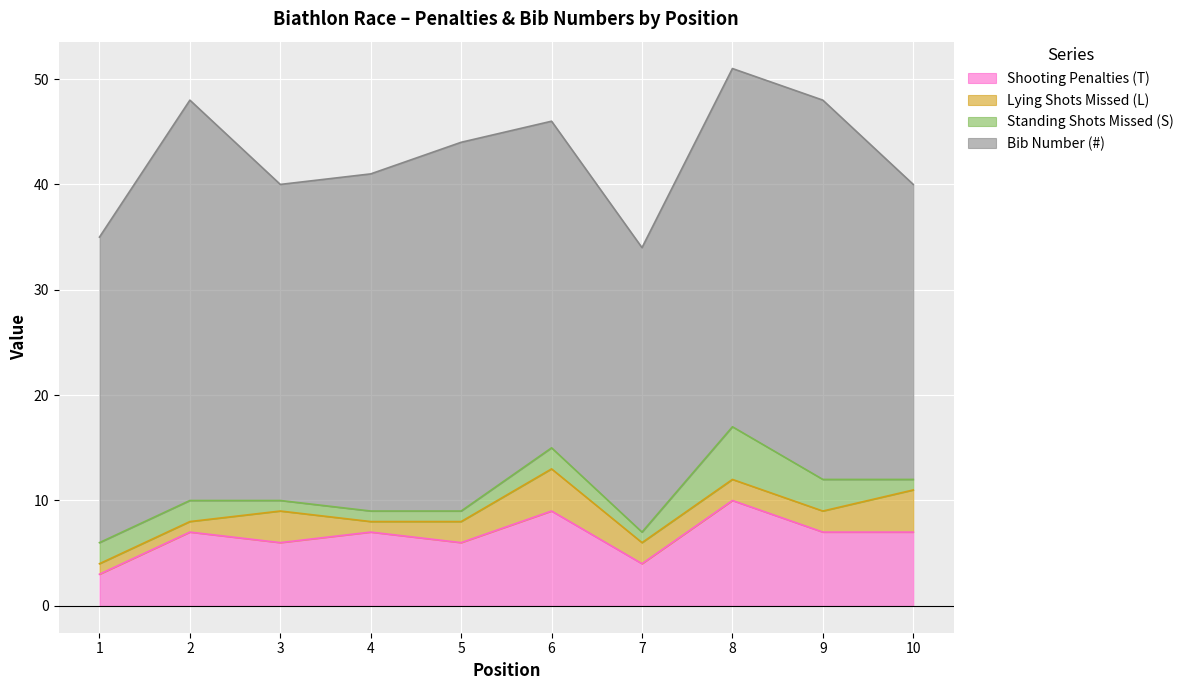

Reading left to right, list all the values displayed in this chart.

Shooting Penalties (T): 1=3	2=7	3=6	4=7	5=6	6=9	7=4	8=10	9=7	10=7
Lying Shots Missed (L): 1=1	2=1	3=3	4=1	5=2	6=4	7=2	8=2	9=2	10=4
Standing Shots Missed (S): 1=2	2=2	3=1	4=1	5=1	6=2	7=1	8=5	9=3	10=1
Bib Number (#): 1=29	2=38	3=30	4=32	5=35	6=31	7=27	8=34	9=36	10=28